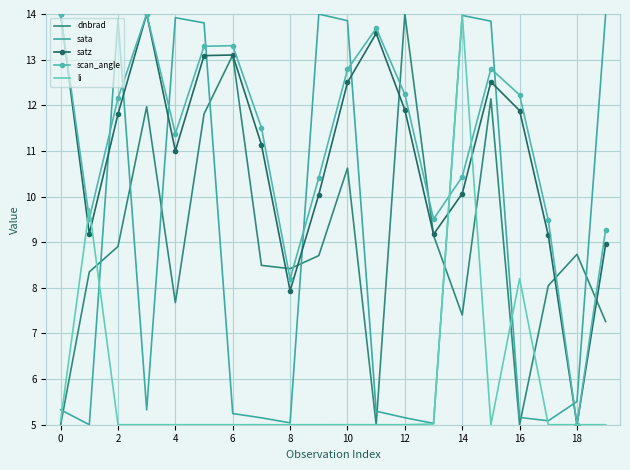

What is the lowest value of the li series?

5.0